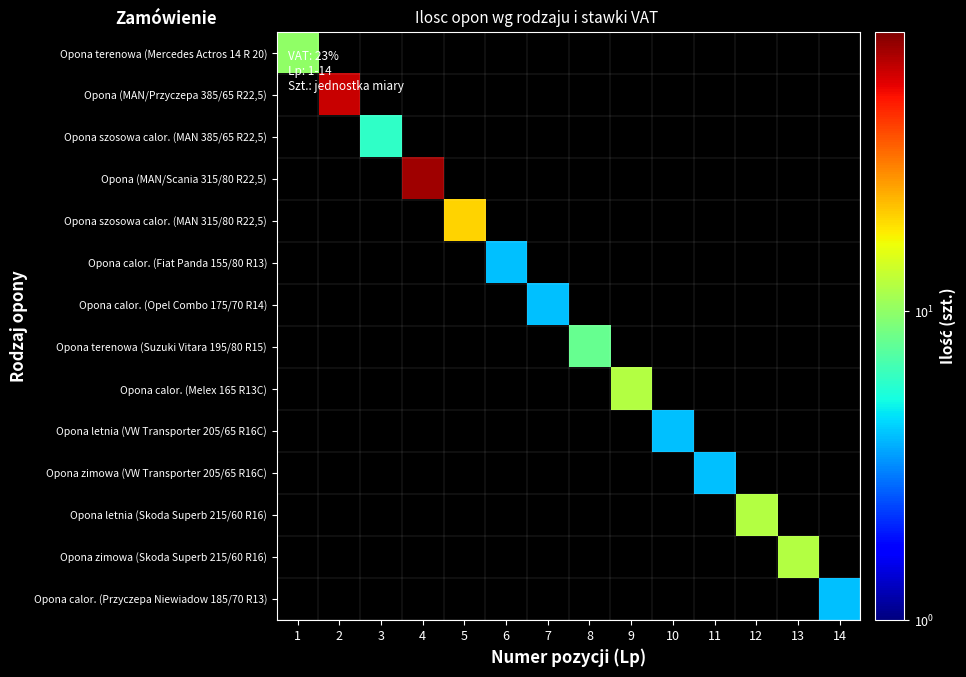

Which category has the lowest value across all series?

6